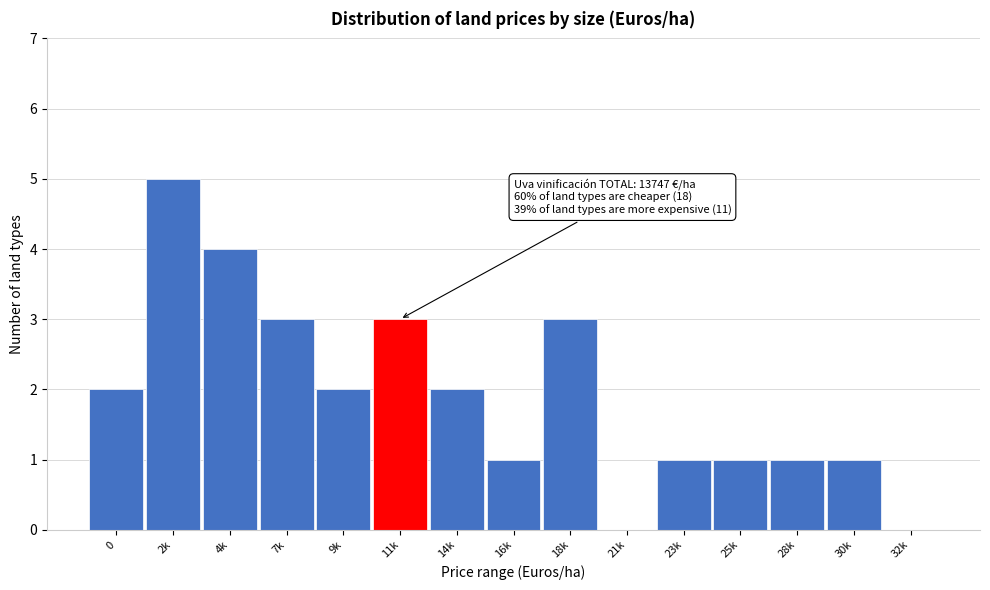

Reading right to left, transcribe all the data shown in this chart.

32k=0	30k=1	28k=1	25k=1	23k=1	21k=0	18k=3	16k=1	14k=2	11k=3	9k=2	7k=3	4k=4	2k=5	0=2